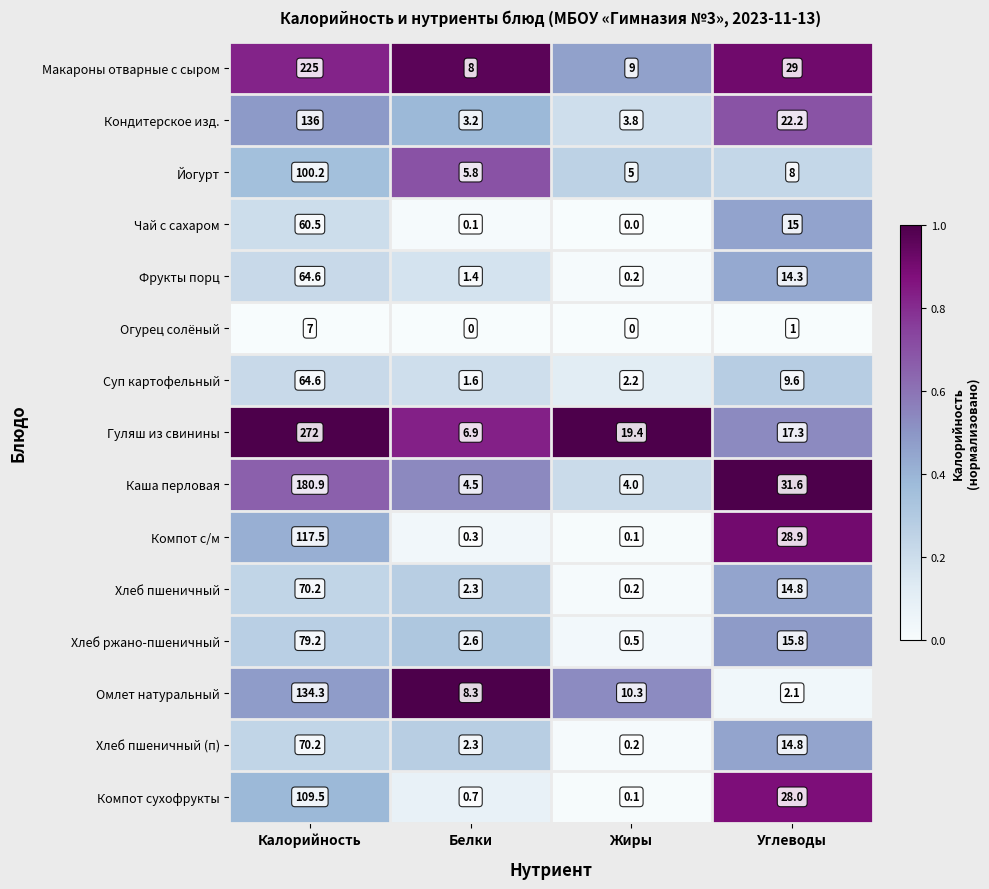

What is the greatest value displayed?

272.0